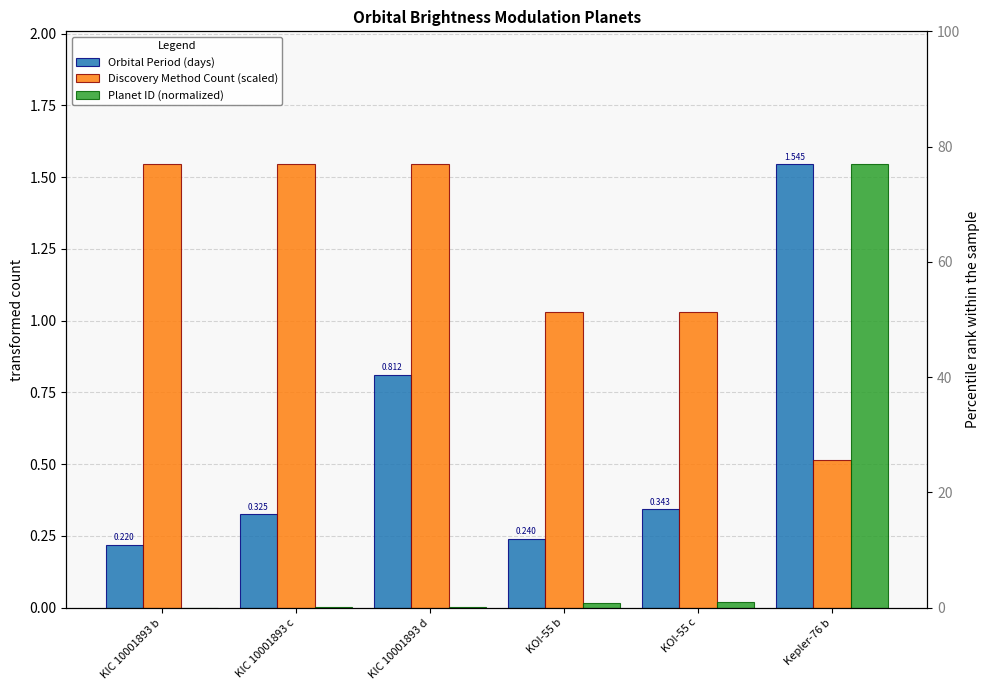

What is the label of the 3rd bar from the left?

KIC 10001893 d